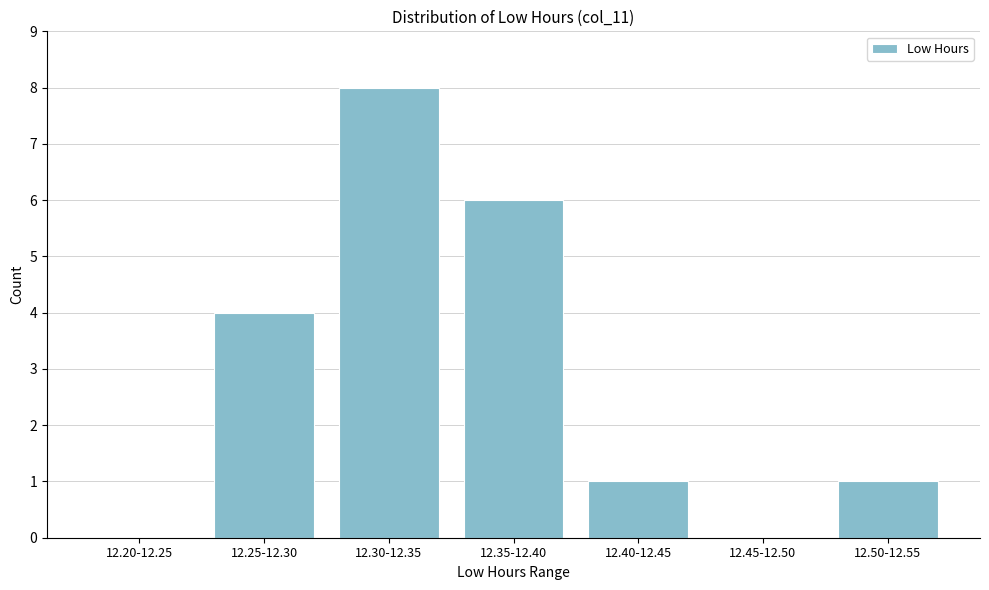

Reading left to right, extract all data points from this chart.

12.20-12.25=0	12.25-12.30=4	12.30-12.35=8	12.35-12.40=6	12.40-12.45=1	12.45-12.50=0	12.50-12.55=1